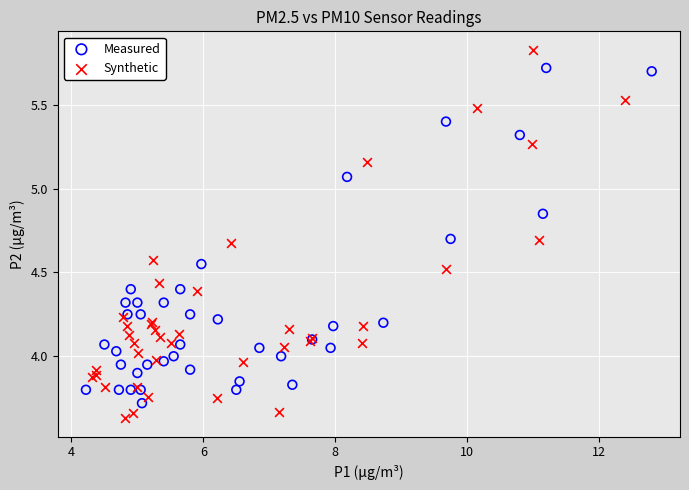

Which series contains the highest Y value?

Synthetic